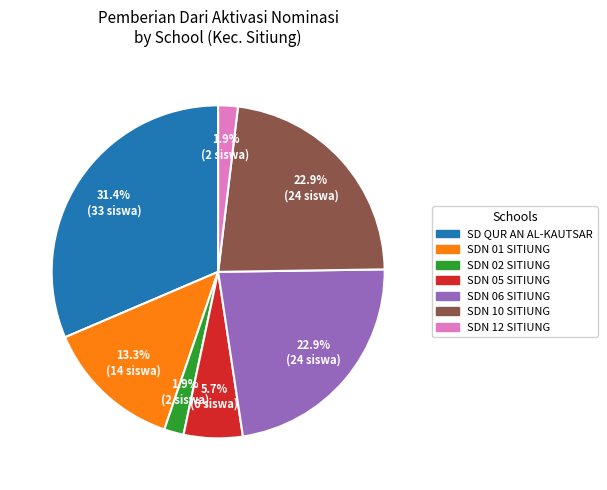

Count the number of slices in the pie.

7